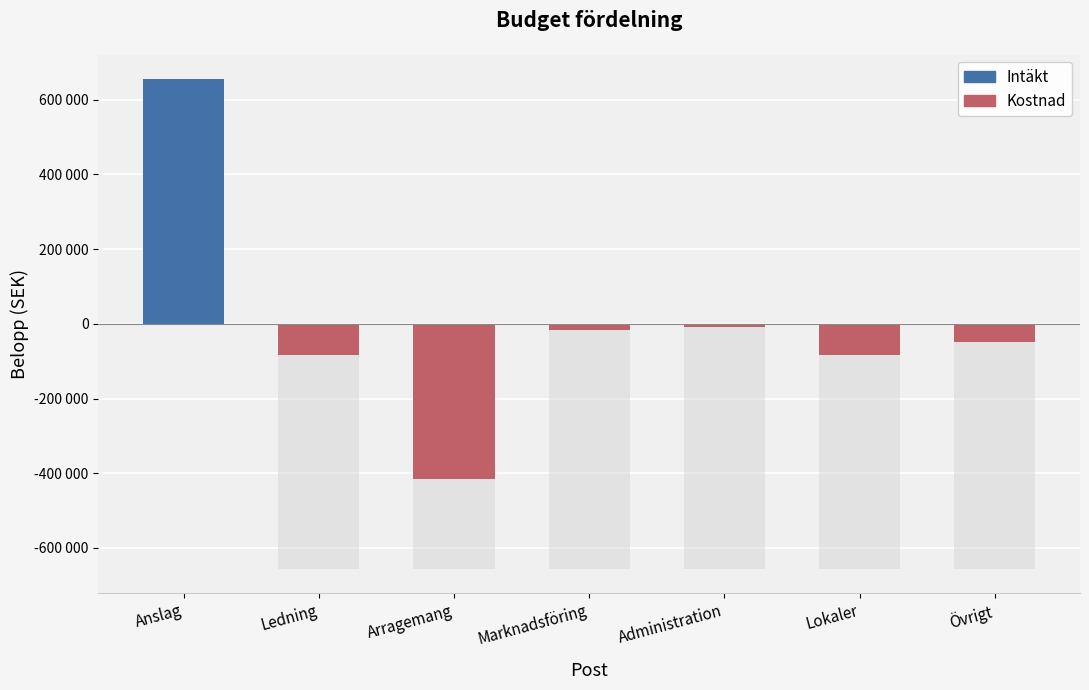

What value does the data have at Administration, to the nearest 10?

-8000